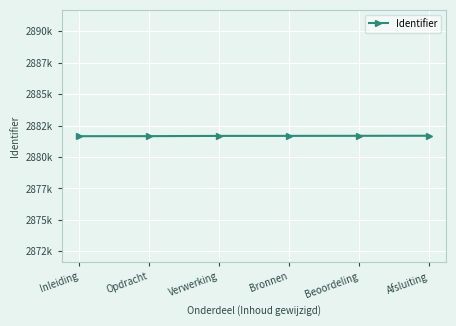

Approximately how many times larger is the value at Beoordeling compared to Inleiding?

1.0